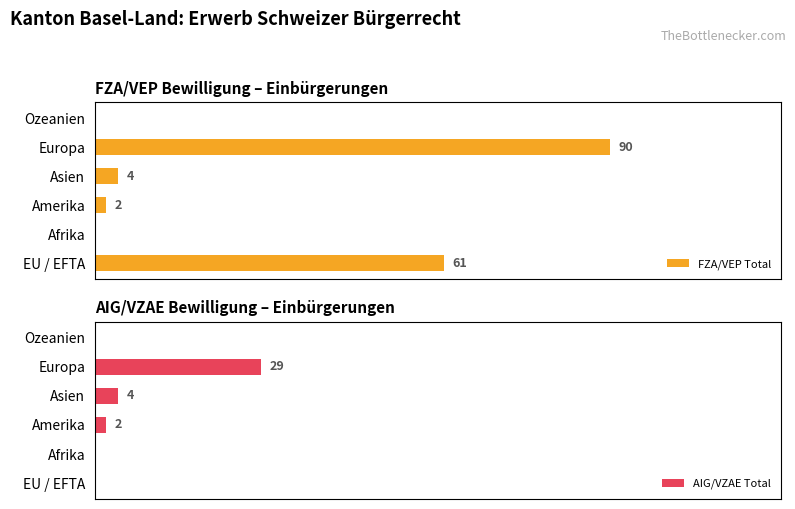

What are all the series names shown in the legend?

FZA/VEP Total, AIG/VZAE Total